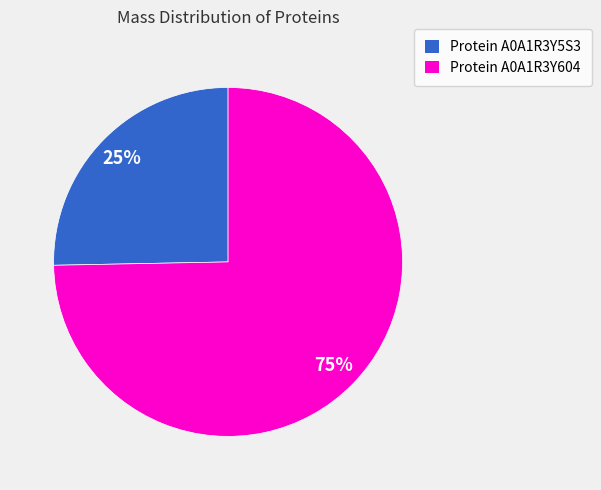

To the nearest percent, what is the average slice percentage?

50%